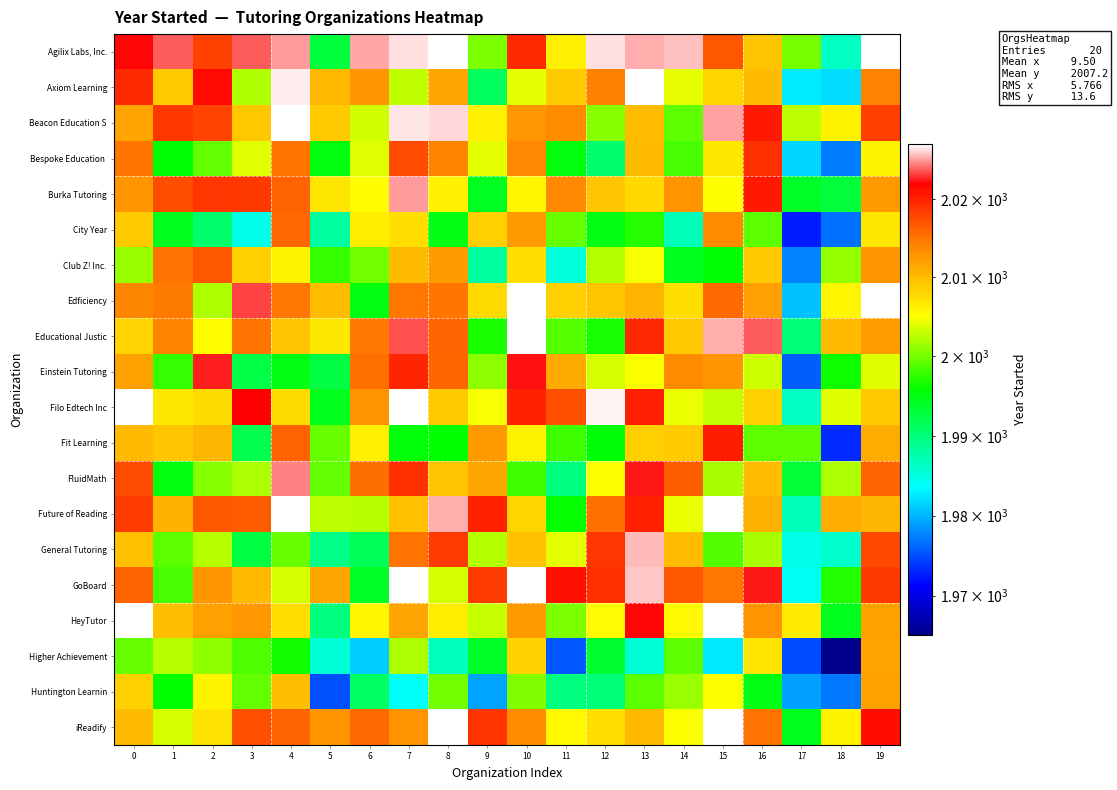

What is the greatest value displayed?

2027.0